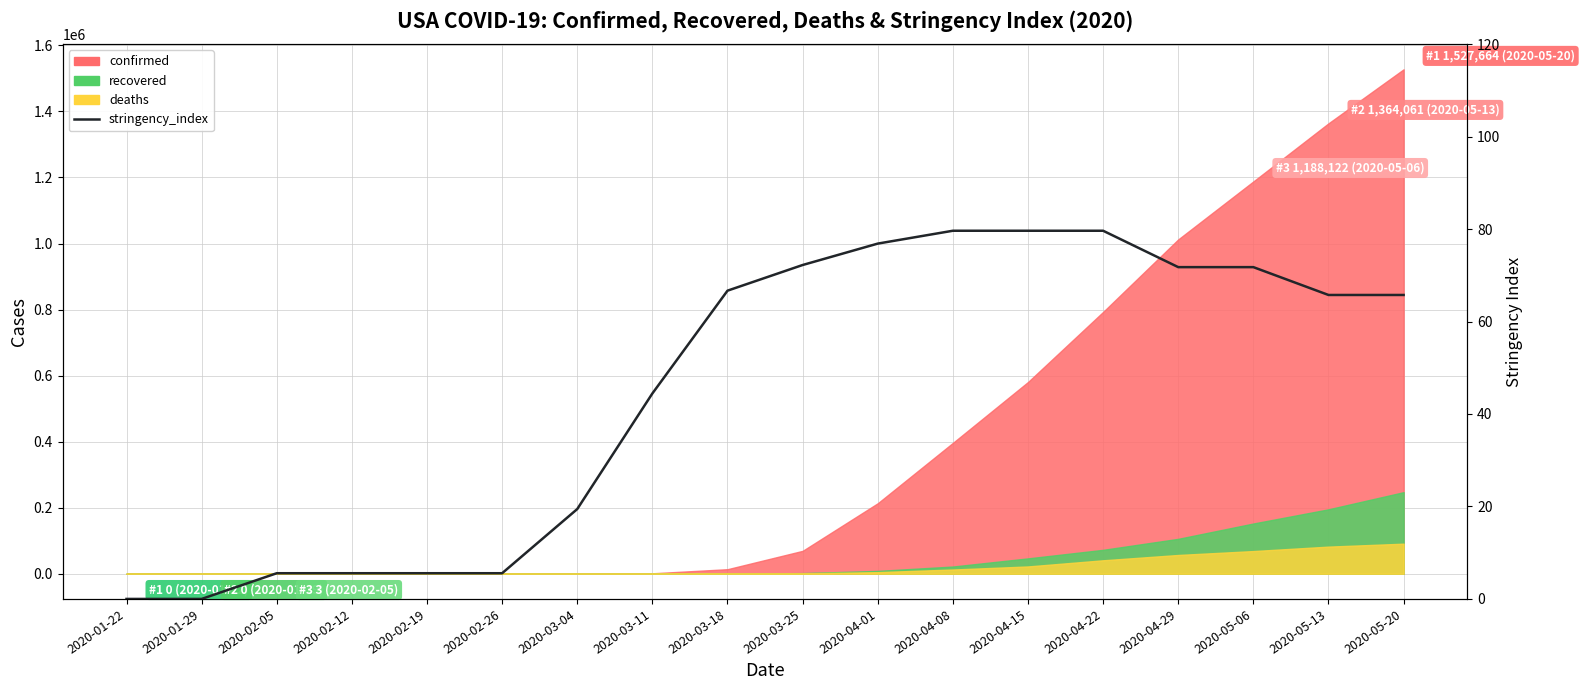

Which category has the highest value across all series?

2020-04-08